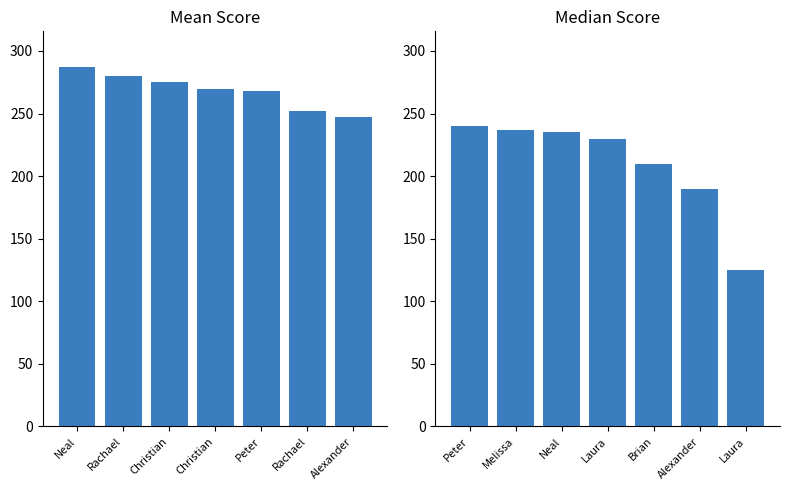

Which label corresponds to the largest value in the chart?

Peter